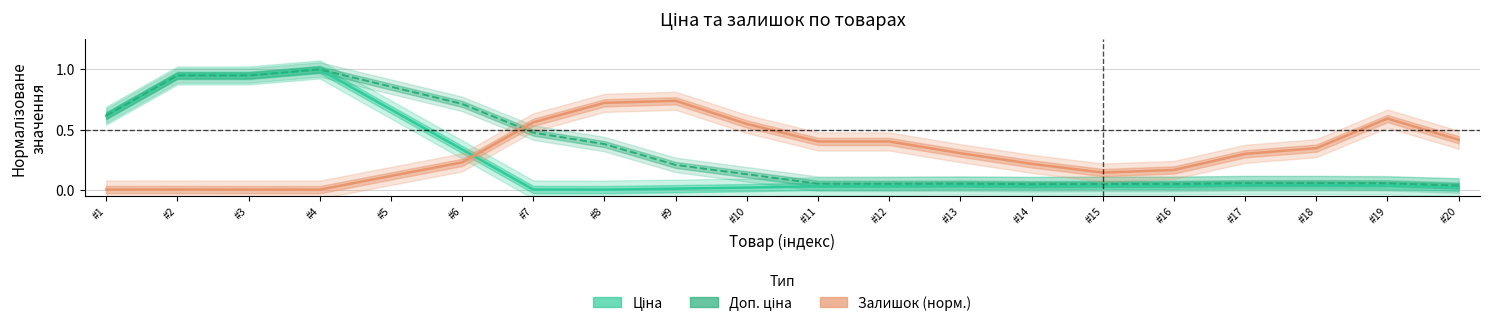

What is the greatest value displayed?

1.0